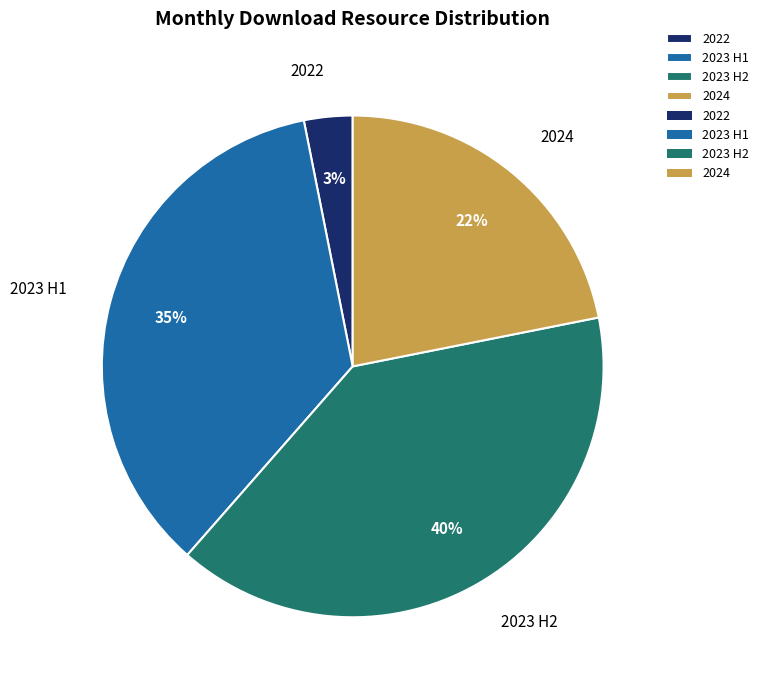

To the nearest percent, what is the average slice percentage?

25%